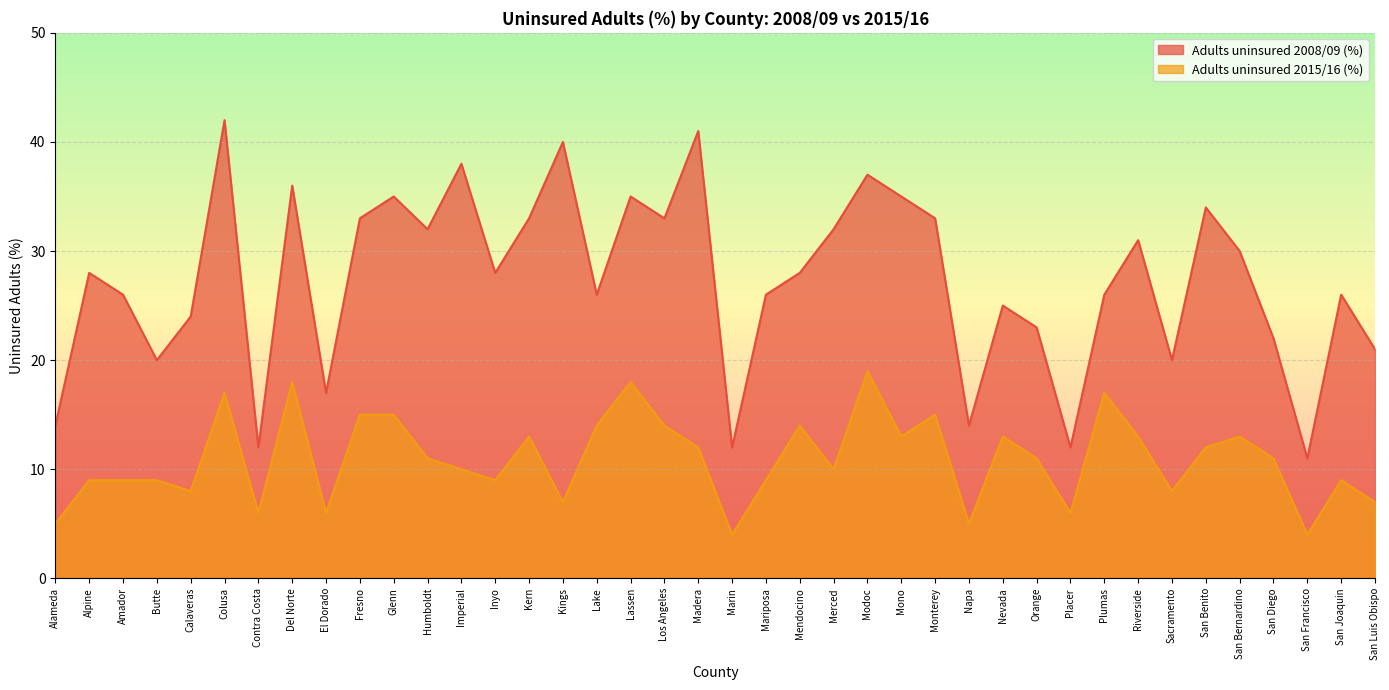

Reading left to right, what are all the values shown in this chart?

Adults uninsured 2008/09 (%): Alameda=14	Alpine=28	Amador=26	Butte=20	Calaveras=24	Colusa=42	Contra Costa=12	Del Norte=36	El Dorado=17	Fresno=33	Glenn=35	Humboldt=32	Imperial=38	Inyo=28	Kern=33	Kings=40	Lake=26	Lassen=35	Los Angeles=33	Madera=41	Marin=12	Mariposa=26	Mendocino=28	Merced=32	Modoc=37	Mono=35	Monterey=33	Napa=14	Nevada=25	Orange=23	Placer=12	Plumas=26	Riverside=31	Sacramento=20	San Benito=34	San Bernardino=30	San Diego=22	San Francisco=11	San Joaquin=26	San Luis Obispo=21
Adults uninsured 2015/16 (%): Alameda=5	Alpine=9	Amador=9	Butte=9	Calaveras=8	Colusa=17	Contra Costa=6	Del Norte=18	El Dorado=6	Fresno=15	Glenn=15	Humboldt=11	Imperial=10	Inyo=9	Kern=13	Kings=7	Lake=14	Lassen=18	Los Angeles=14	Madera=12	Marin=4	Mariposa=9	Mendocino=14	Merced=10	Modoc=19	Mono=13	Monterey=15	Napa=5	Nevada=13	Orange=11	Placer=6	Plumas=17	Riverside=13	Sacramento=8	San Benito=12	San Bernardino=13	San Diego=11	San Francisco=4	San Joaquin=9	San Luis Obispo=7